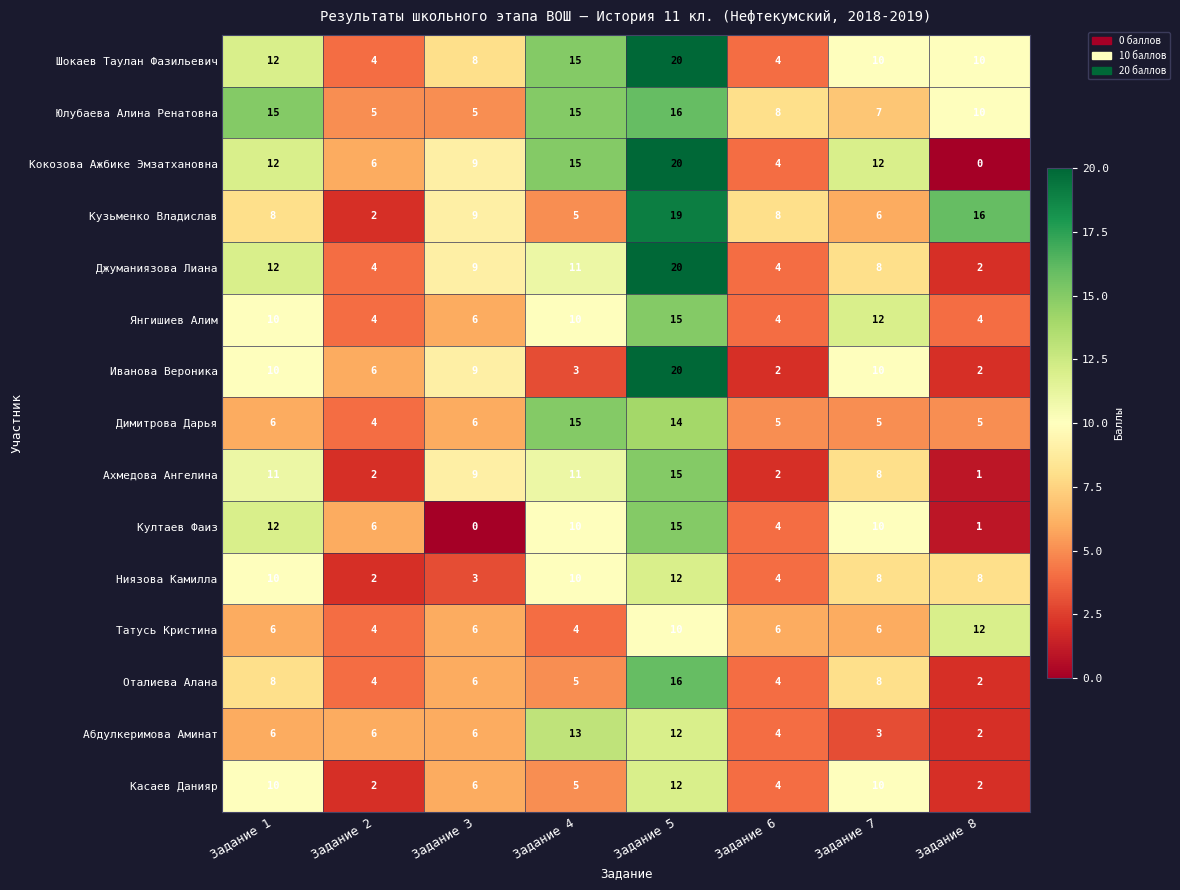

What value does the Димитрова Дарья series have at Задание 1, to the nearest 5?

5